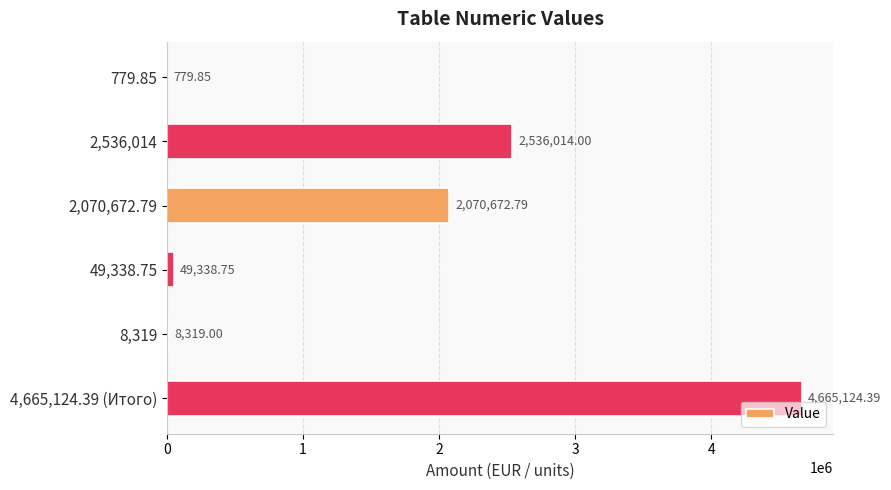

What is the sum of the values at 2,070,672.79 and 4,665,124.39 (Итого)?

6735797.2